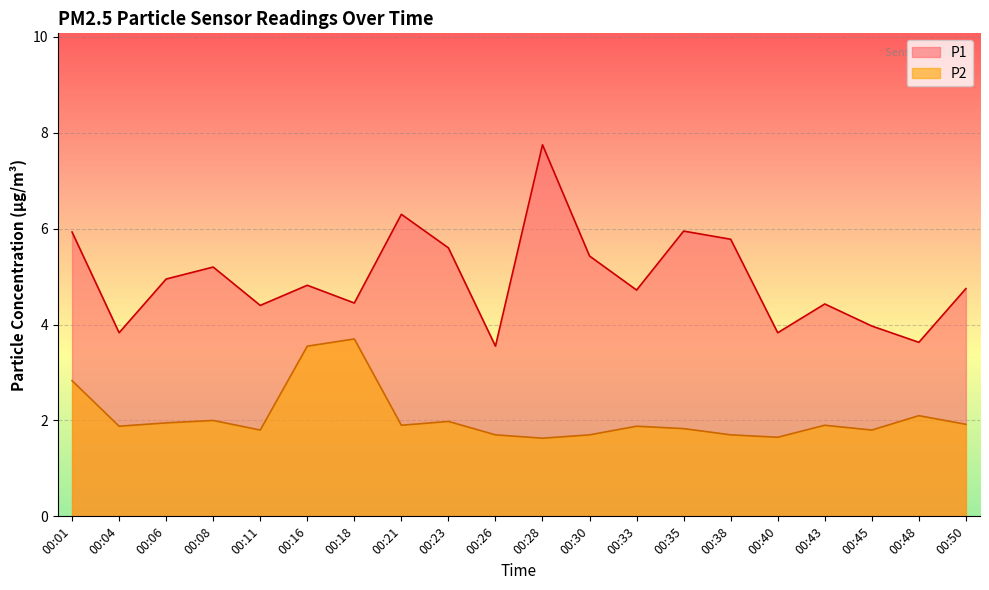

Is it true that P1 equals 5.4 at 00:04?

False